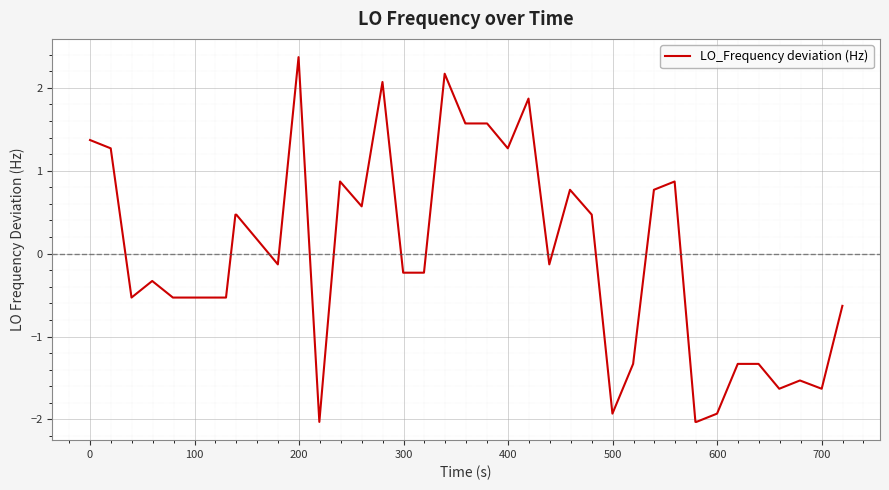

Does the chart display data point markers on the line(s)?

No